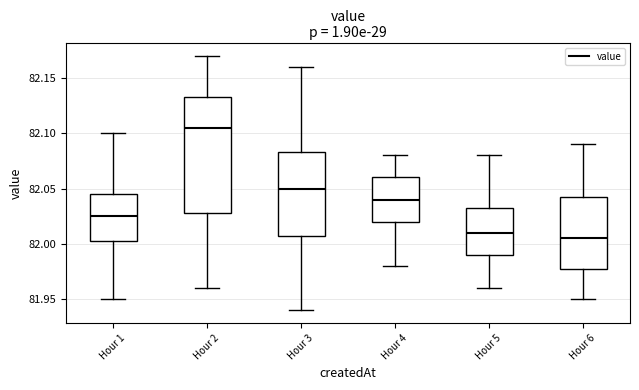

Which box has the highest median line?

Hour 2